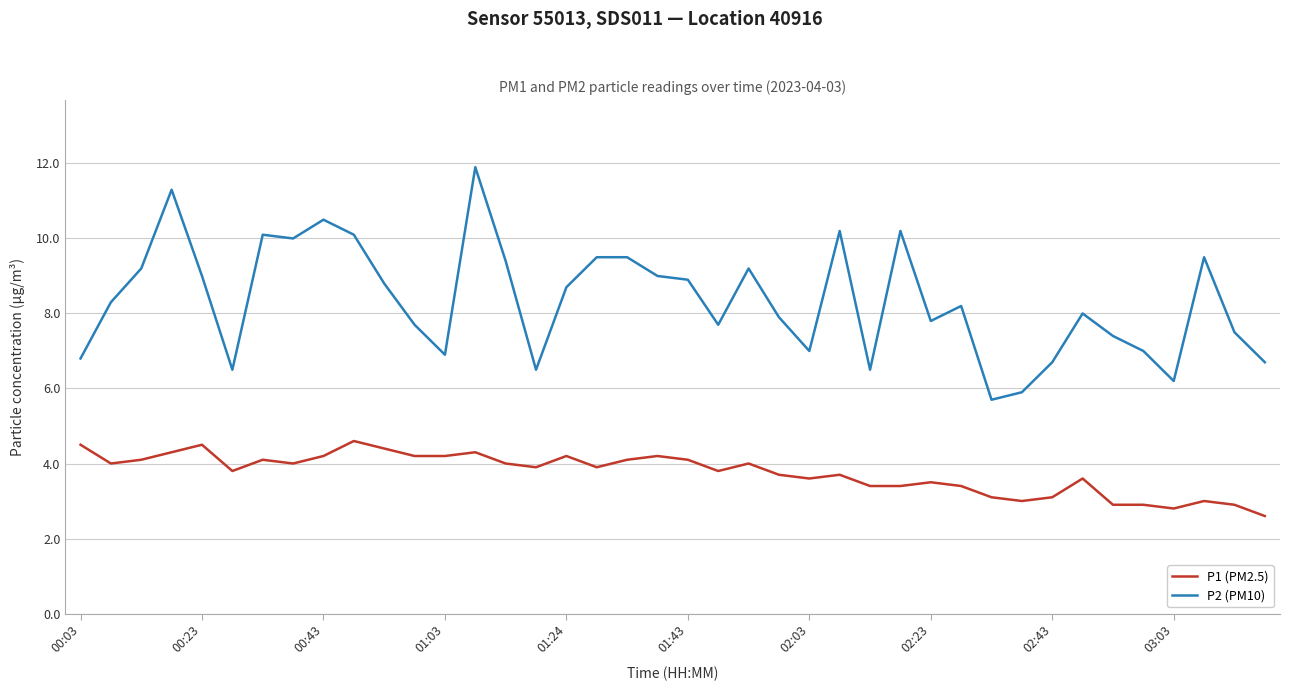

Which series has the widest spread of values?

P2 (PM10)